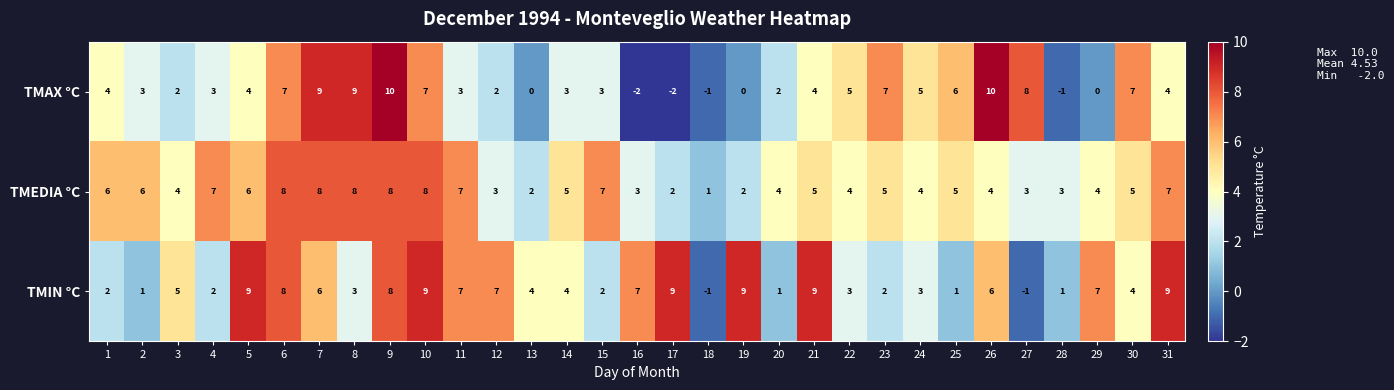

What is the difference between the maximum and minimum values in the TMAX °C series?

12